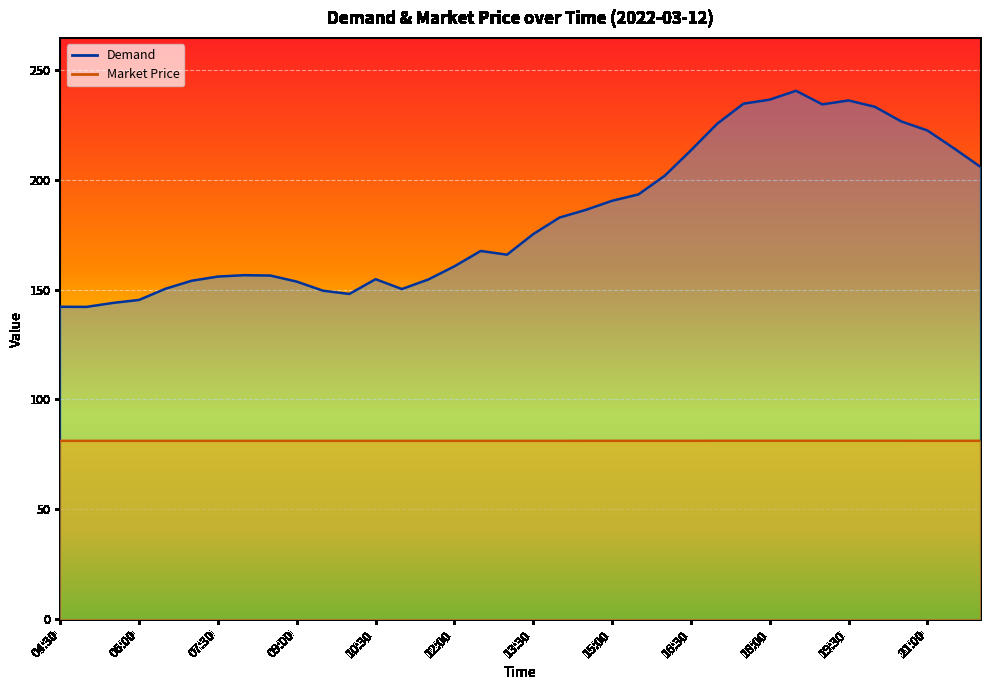

How many distinct data groups are displayed?

2